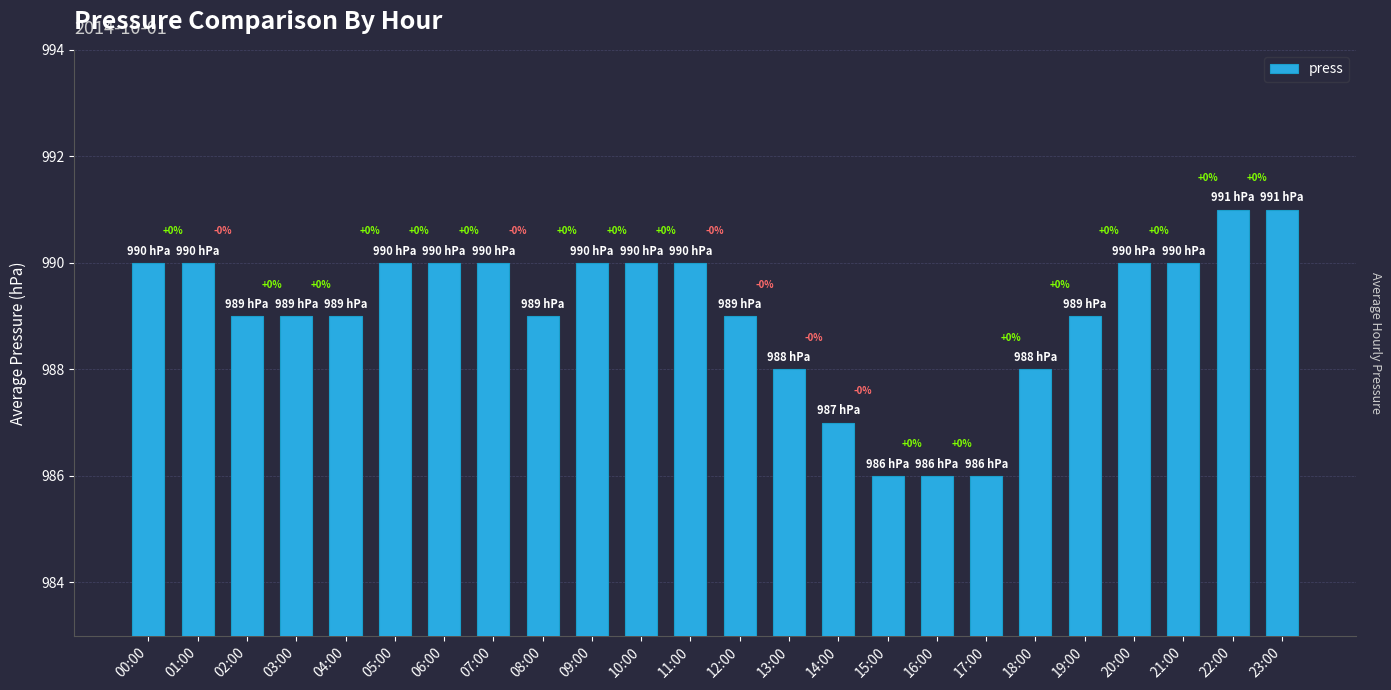

How many bars are there in total?

24